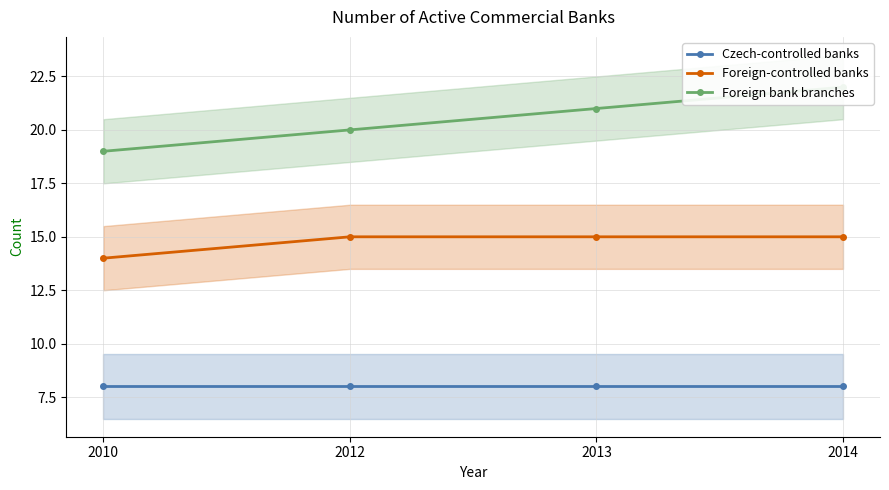

Rank the series by their maximum value, from lowest to highest.

Czech-controlled banks, Foreign-controlled banks, Foreign bank branches